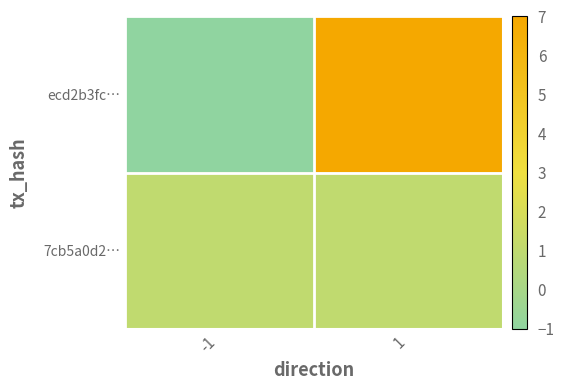

List the series in order of their peak value, highest first.

ecd2b3fc…, 7cb5a0d2…